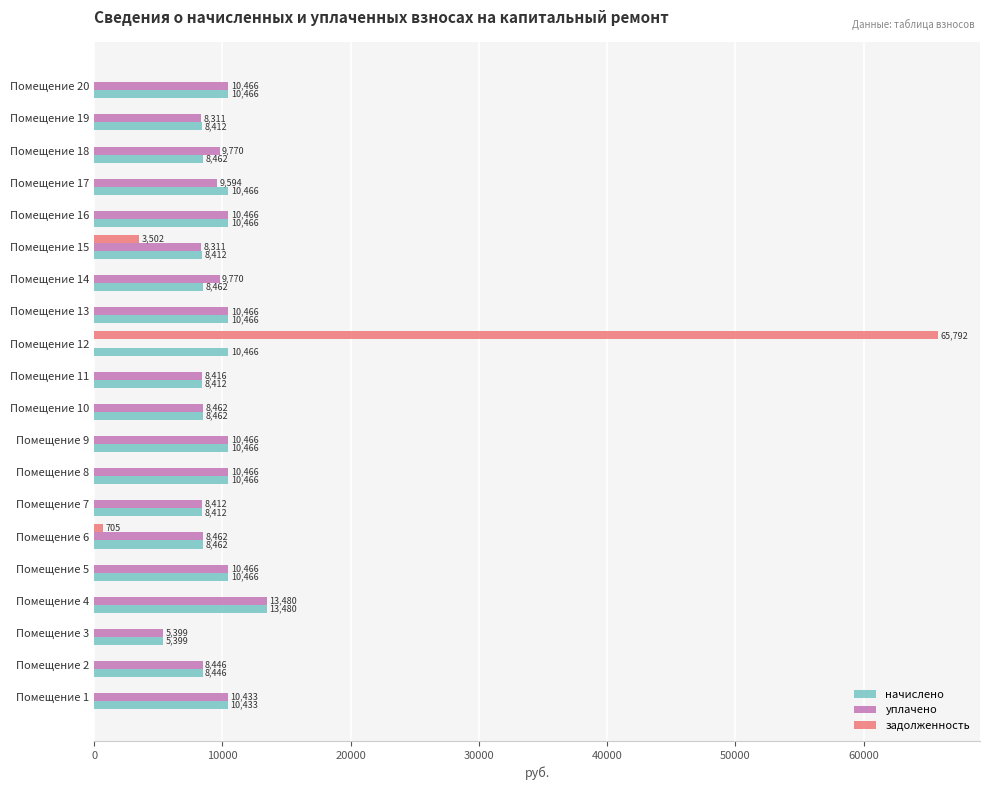

The задолженность series shows 0.0 at Помещение 17. True or false?

True